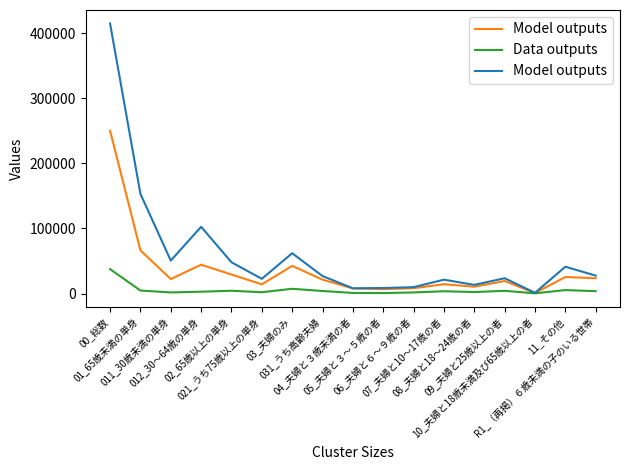

Is the value of Data outputs at 11_その他 greater than the value of Model outputs at 07_夫婦と10～17歳の者?

No